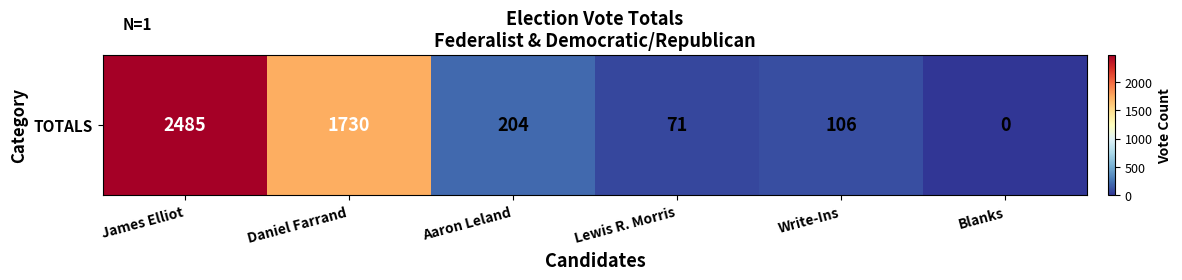

The chart shows a value of 1376 at James Elliot. True or false?

False